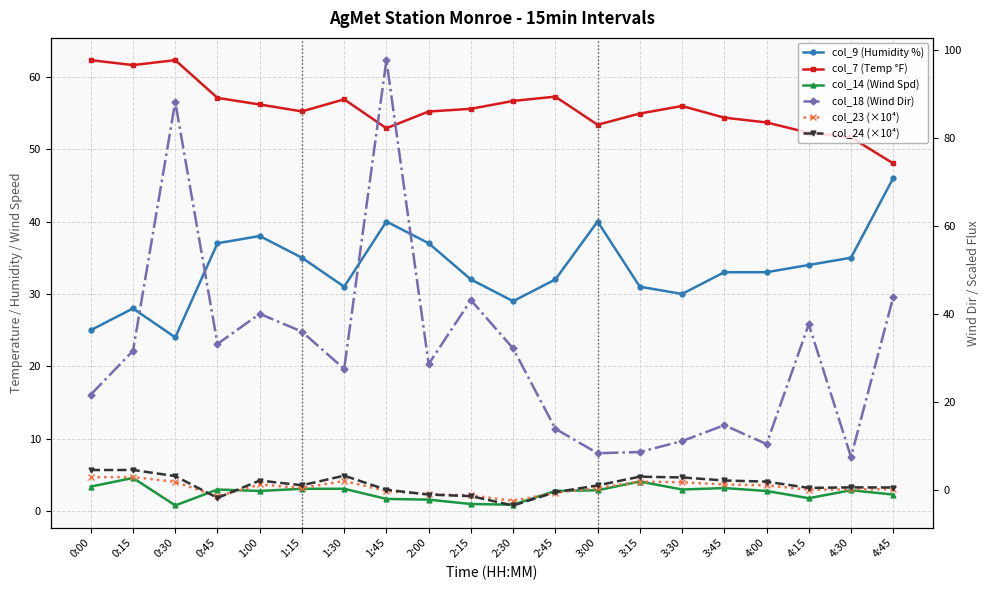

What is the minimum value for col_24 (×10⁴)?

-3.6